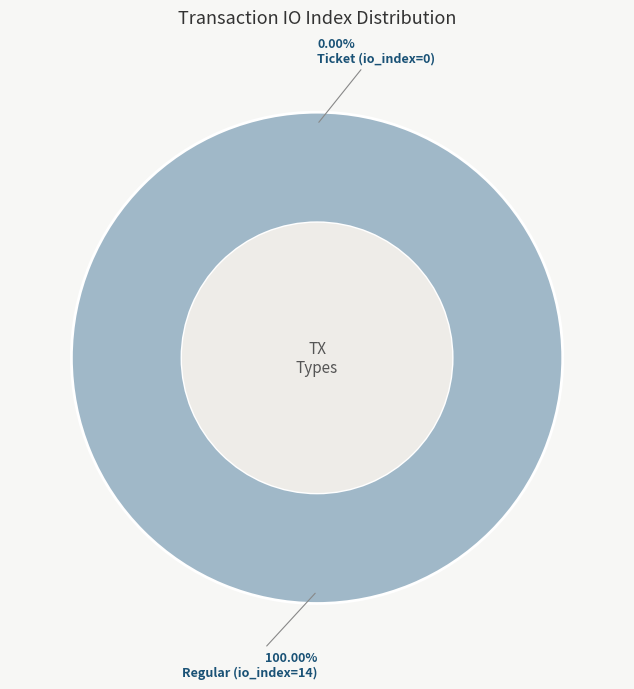

What percentage is the Regular (io_index=14) slice, to the nearest percent?

100%